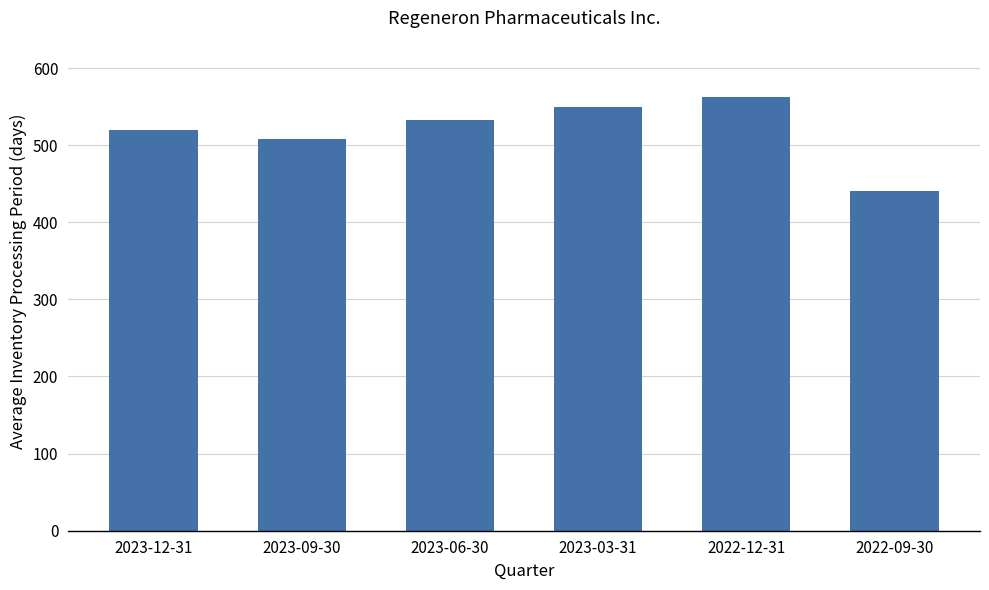

Reading left to right, what are all the values shown in this chart?

2023-12-31=519	2023-09-30=508	2023-06-30=532	2023-03-31=549	2022-12-31=562	2022-09-30=440